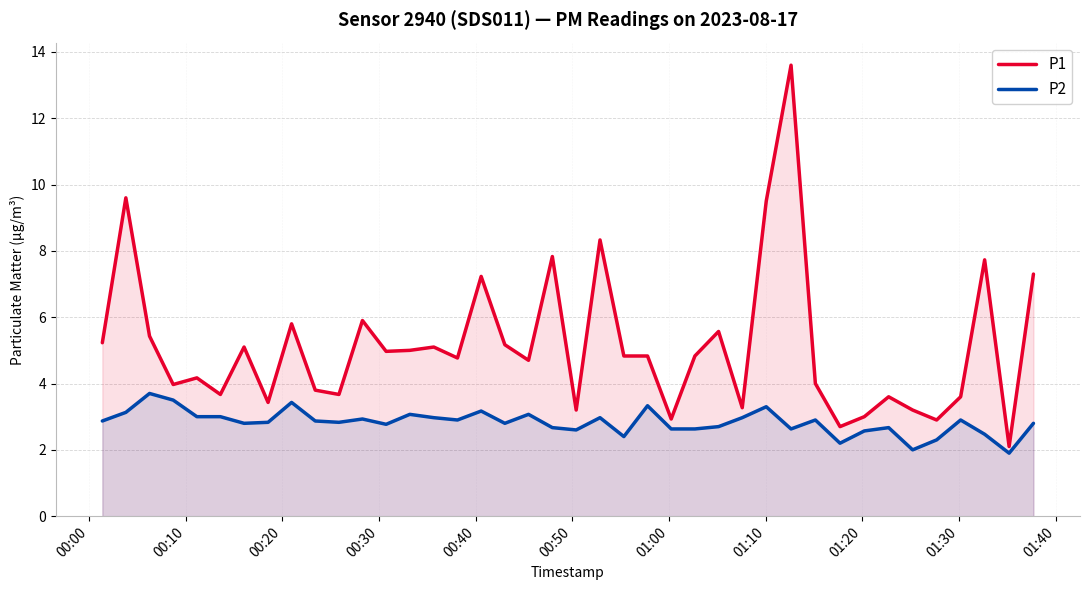

Which series has the largest total across all categories?

P1